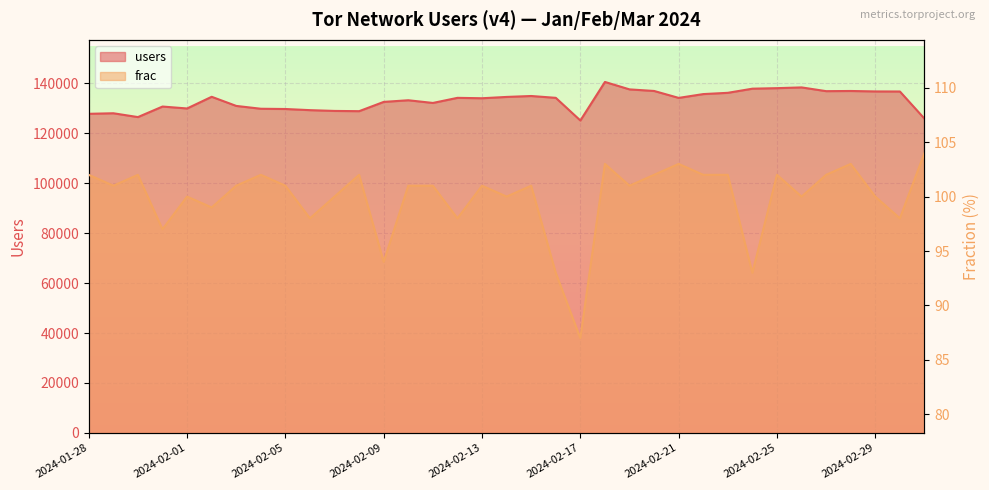

Reading left to right, transcribe all the data shown in this chart.

users: 127818	128039	126506	130727	129959	134638	130977	129846	129744	129283	128972	128874	132590	133249	132168	134214	134053	134581	134953	134215	125140	140580	137602	136969	134192	135719	136228	137885	138094	138394	136892	136962	136782	136757	125869
frac: 102	101	102	97	100	99	101	102	101	98	100	102	94	101	101	98	101	100	101	93	87	103	101	102	103	102	102	93	102	100	102	103	100	98	104